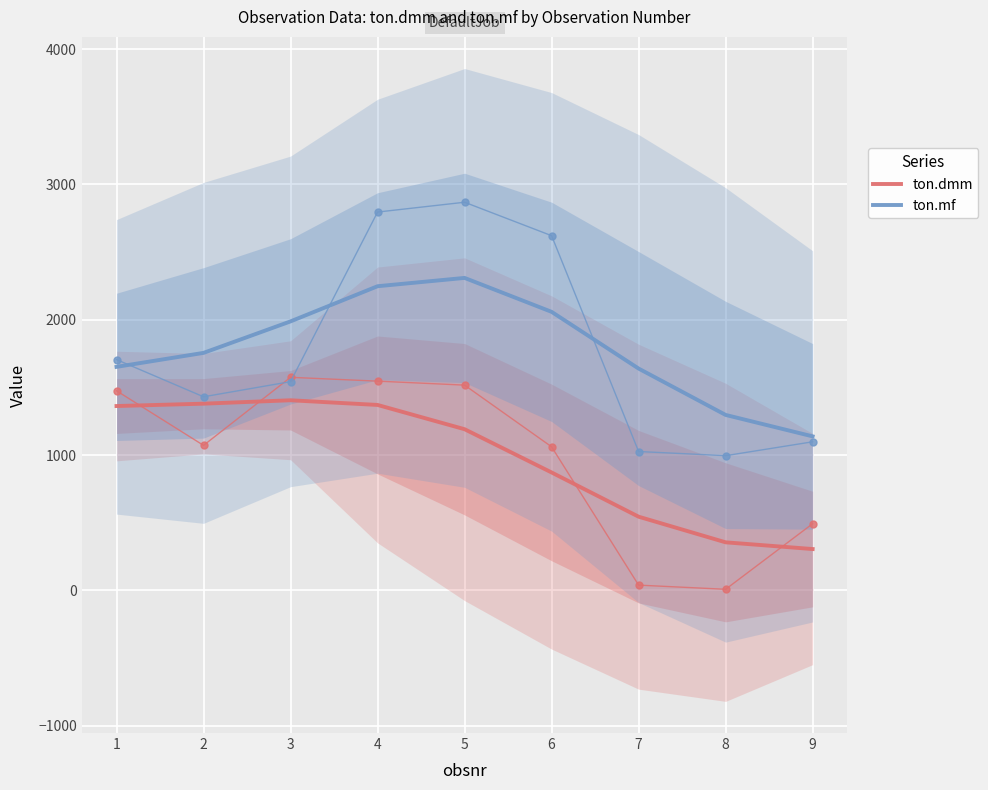

What are all the series names shown in the legend?

ton.dmm, ton.mf